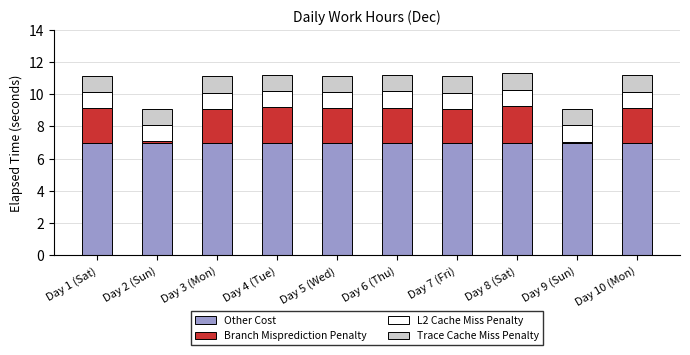

What are all the series names shown in the legend?

Other Cost, Branch Misprediction Penalty, L2 Cache Miss Penalty, Trace Cache Miss Penalty